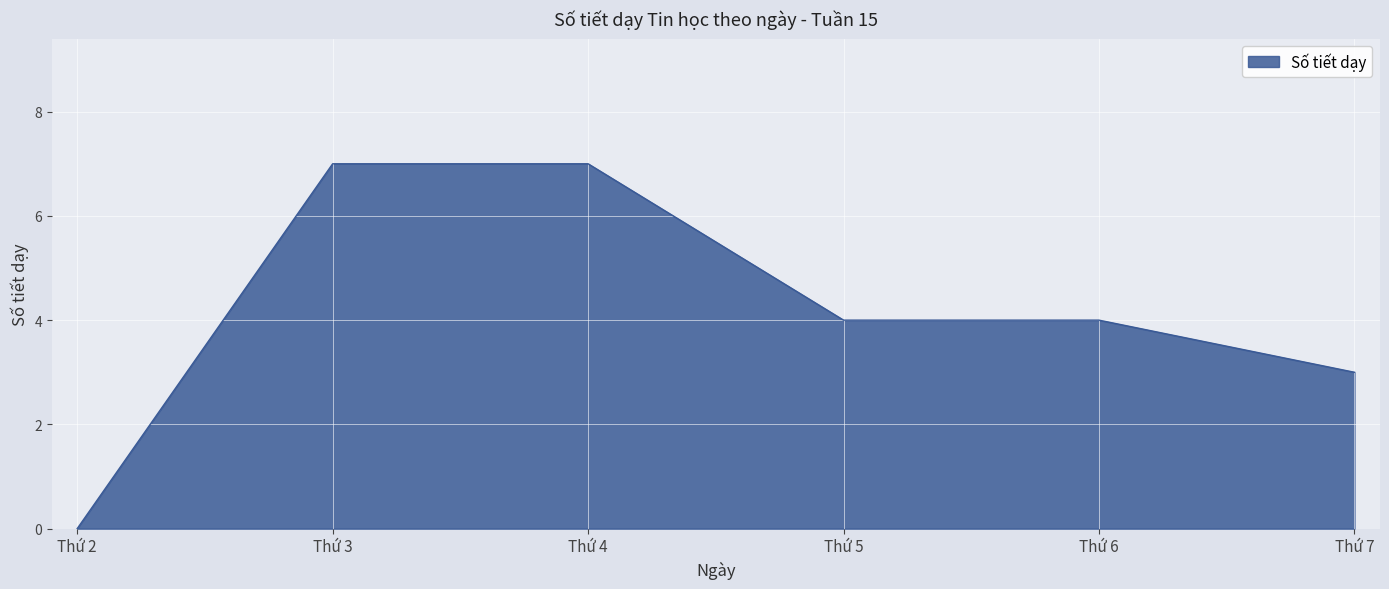

What is the sum of the values at Thứ 3 and Thứ 7?

10